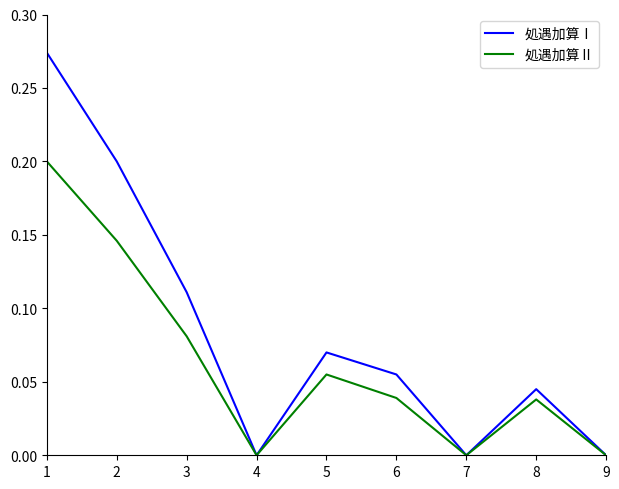

Which series has the largest total across all categories?

処遇加算Ⅰ